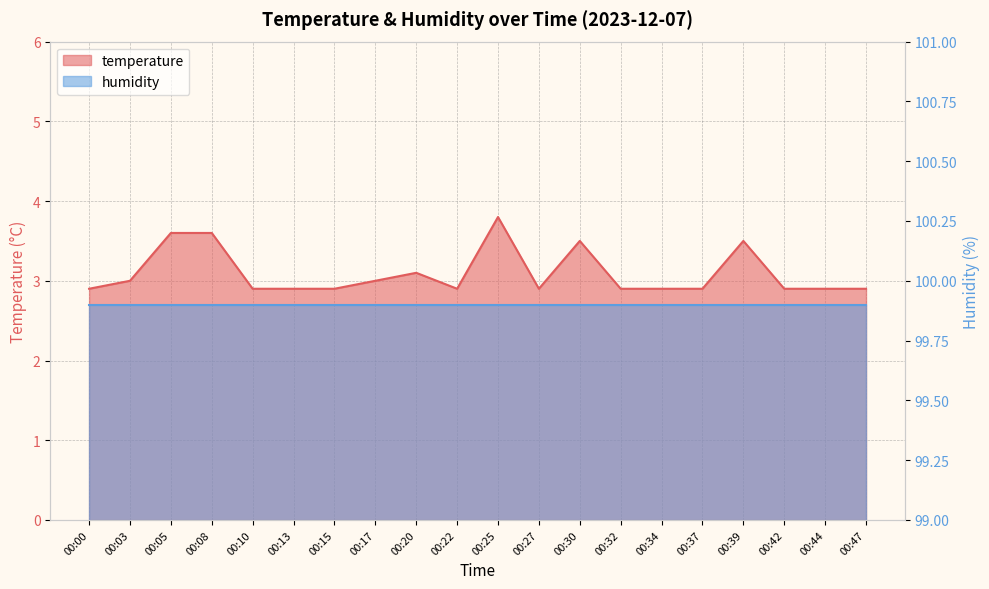

The chart shows a value of 2.9 at 00:22. True or false?

True